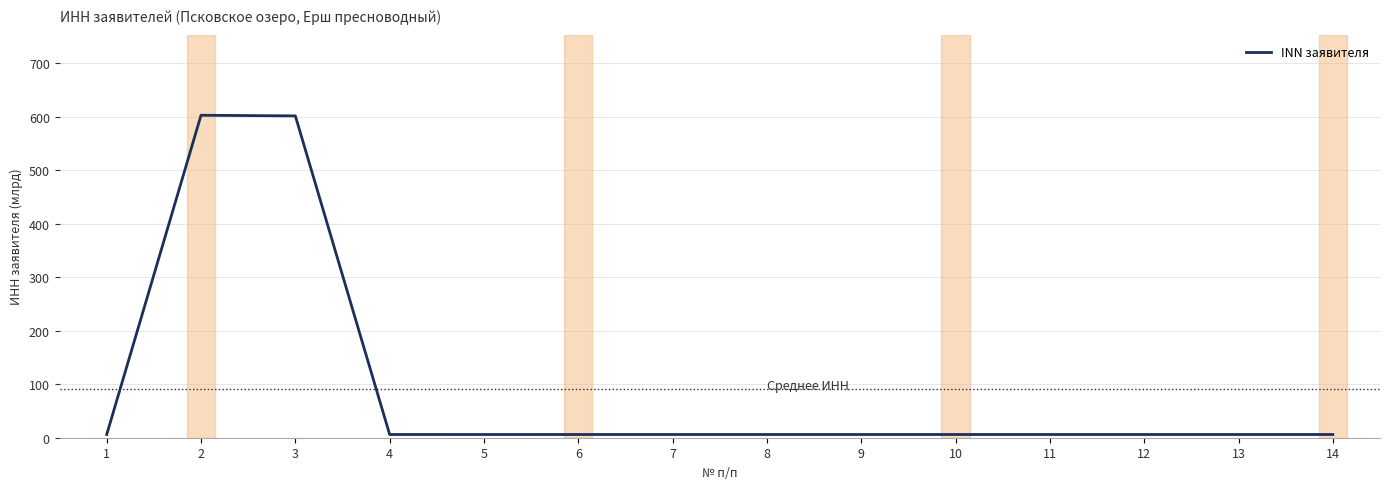

What is the difference between the maximum and minimum values?

596.7